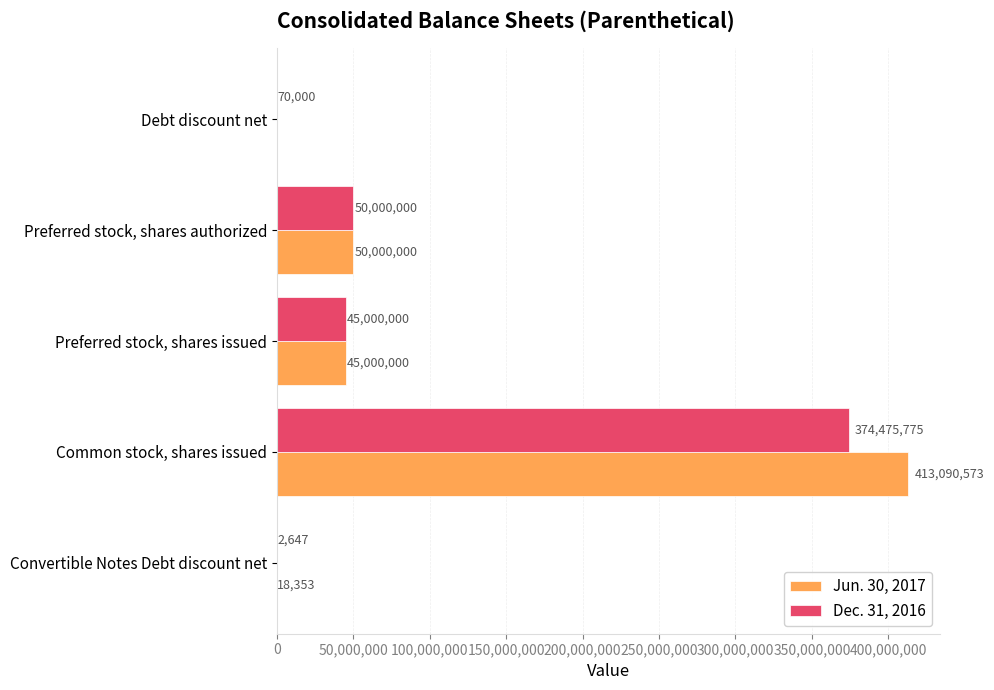

The value of Dec. 31, 2016 at Convertible Notes Debt discount net is 2647. True or false?

True